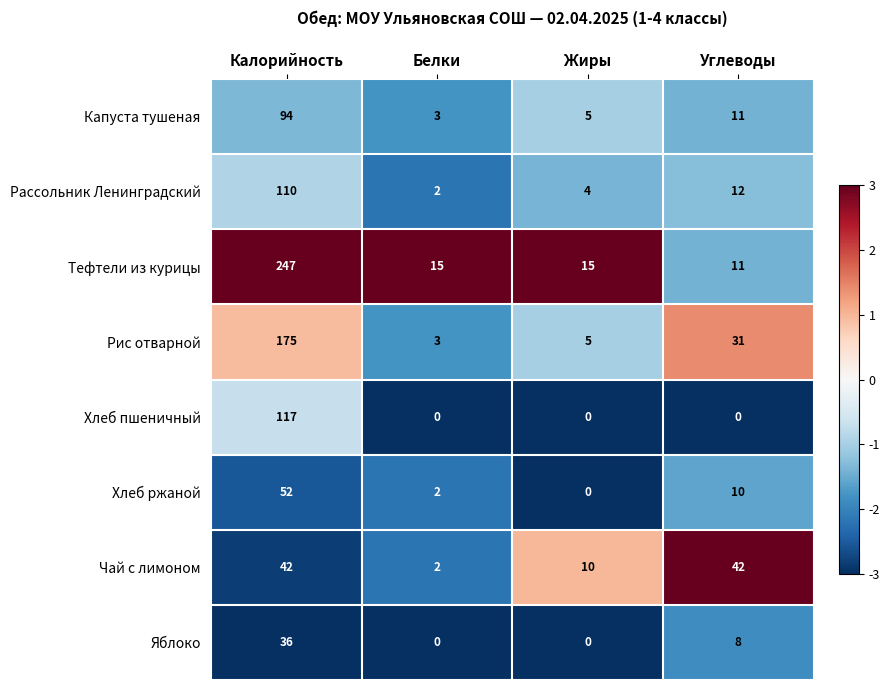

Between Белки and Углеводы, which series saw the biggest shift?

Чай с лимоном